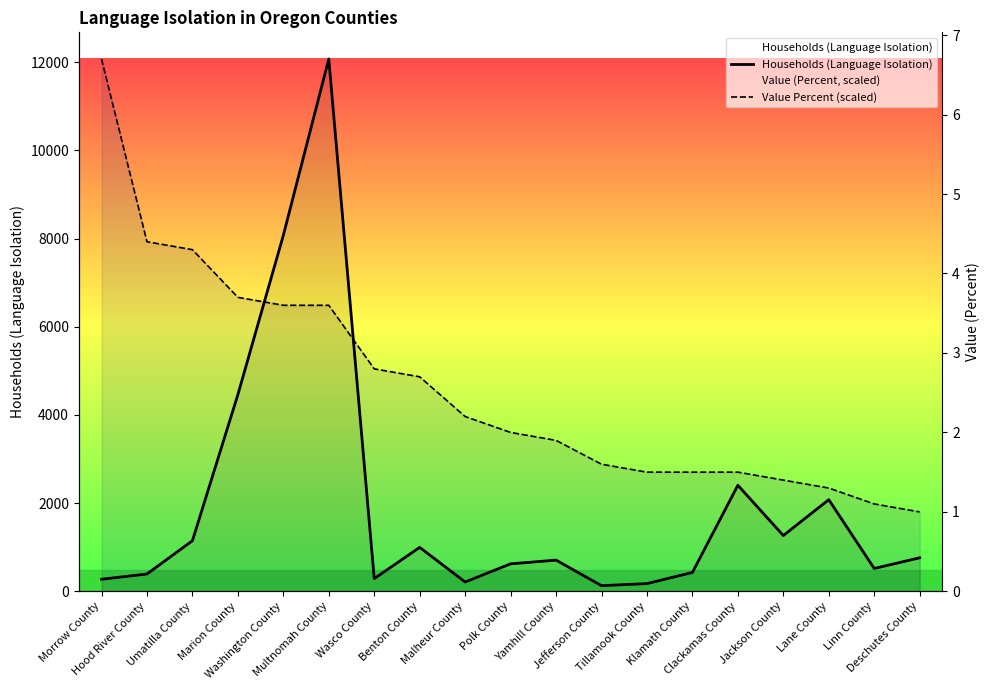

Is it true that Value Percent (scaled) equals 1802.4 at Deschutes County?

True